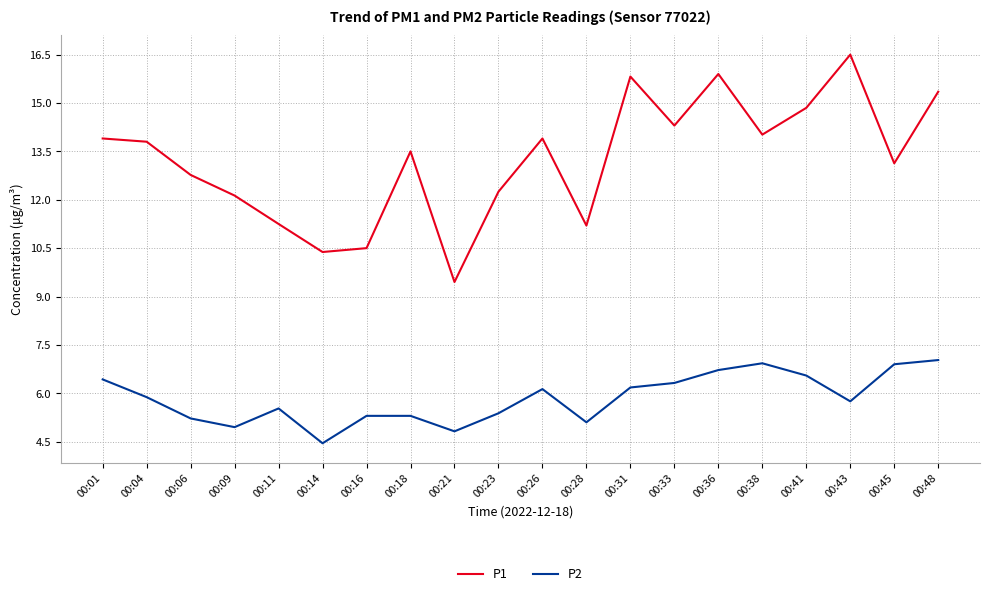

Does the chart display data point markers on the line(s)?

No